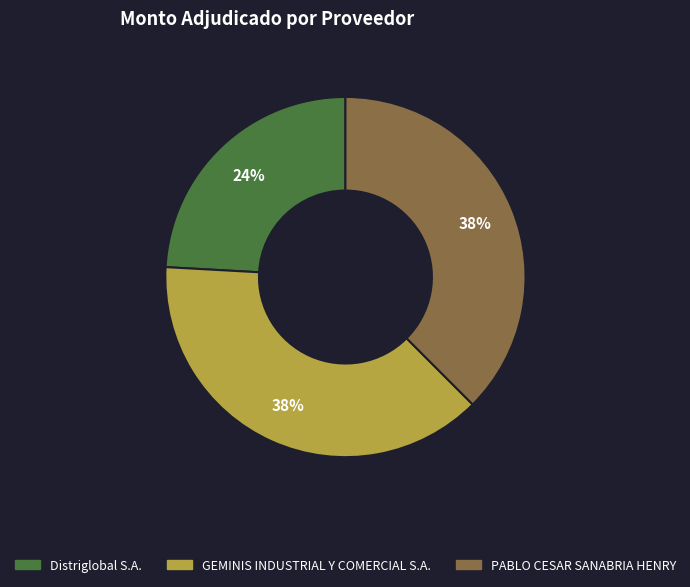

What is the smallest slice in the pie chart?

Distriglobal S.A.